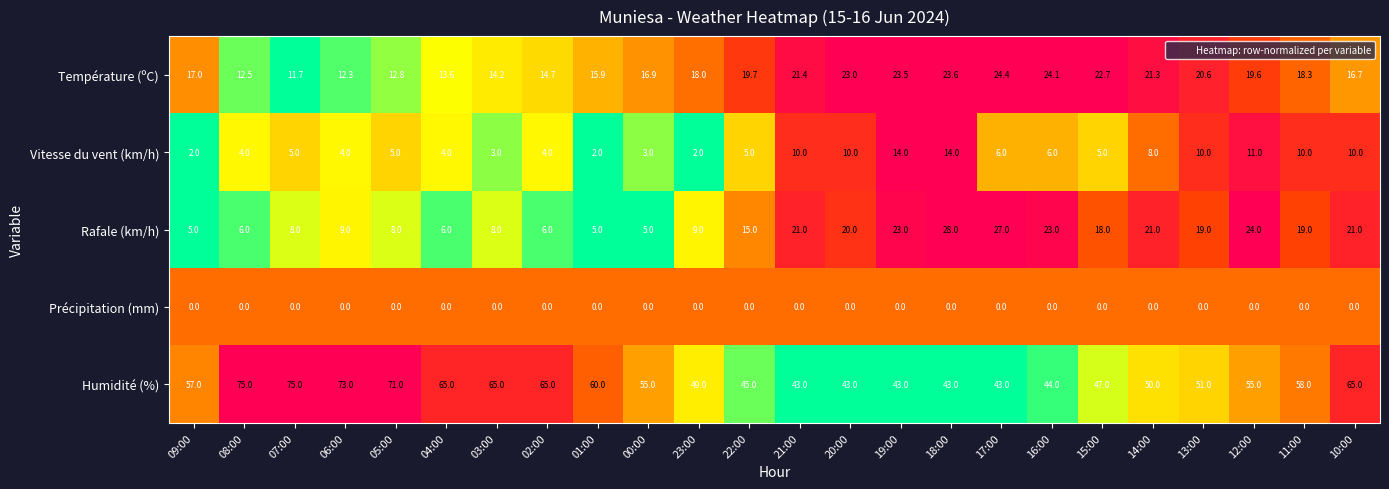

True or false: Vitesse du vent (km/h) has a value of 10.0 at 21:00.

True